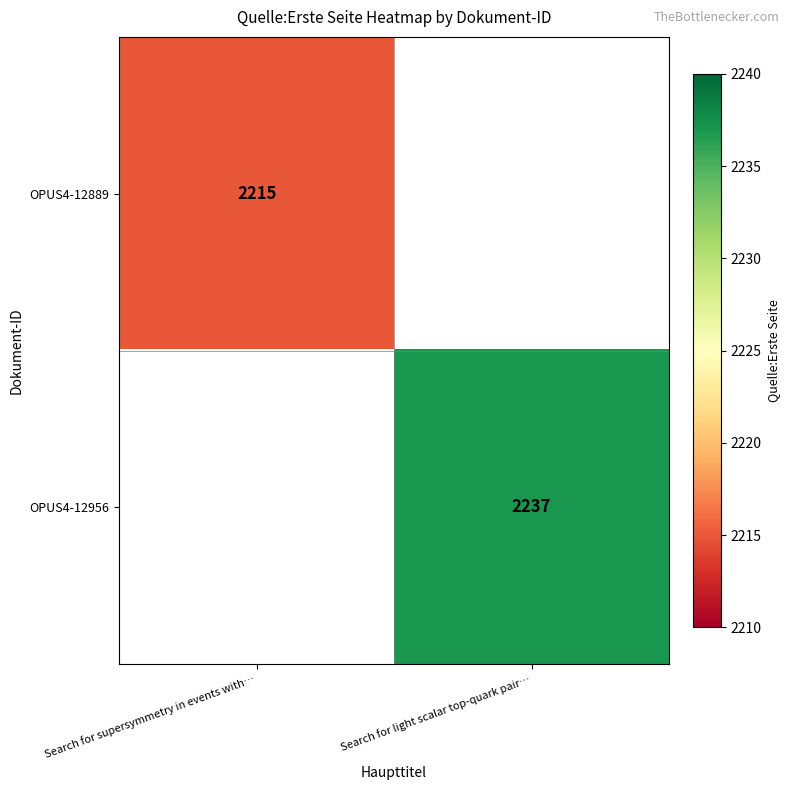

The value of OPUS4-12956 at Search for light scalar top-quark pair… is 1464. True or false?

False